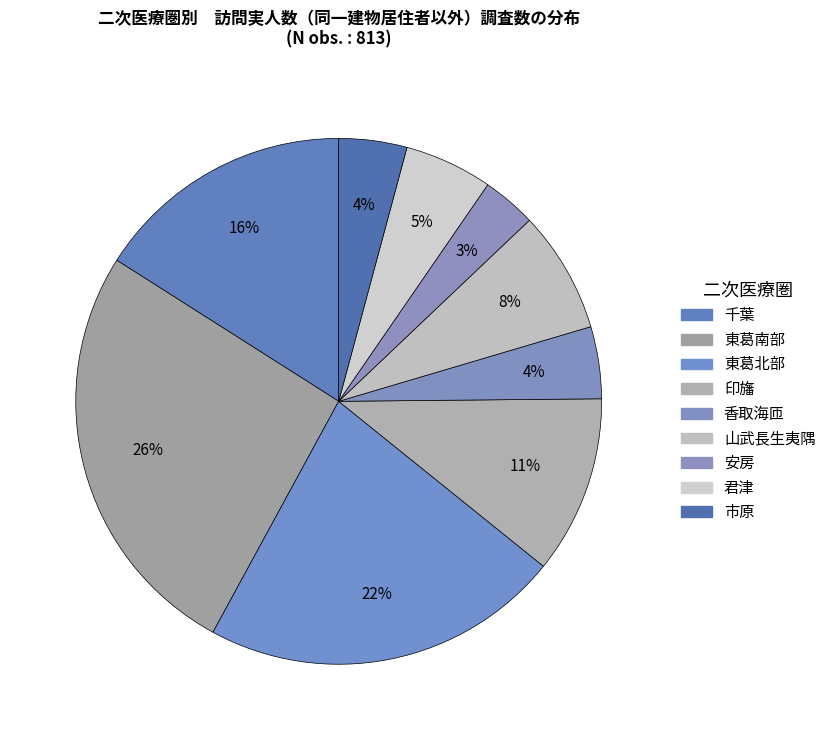

Is there any slice that represents more than half of the pie?

No